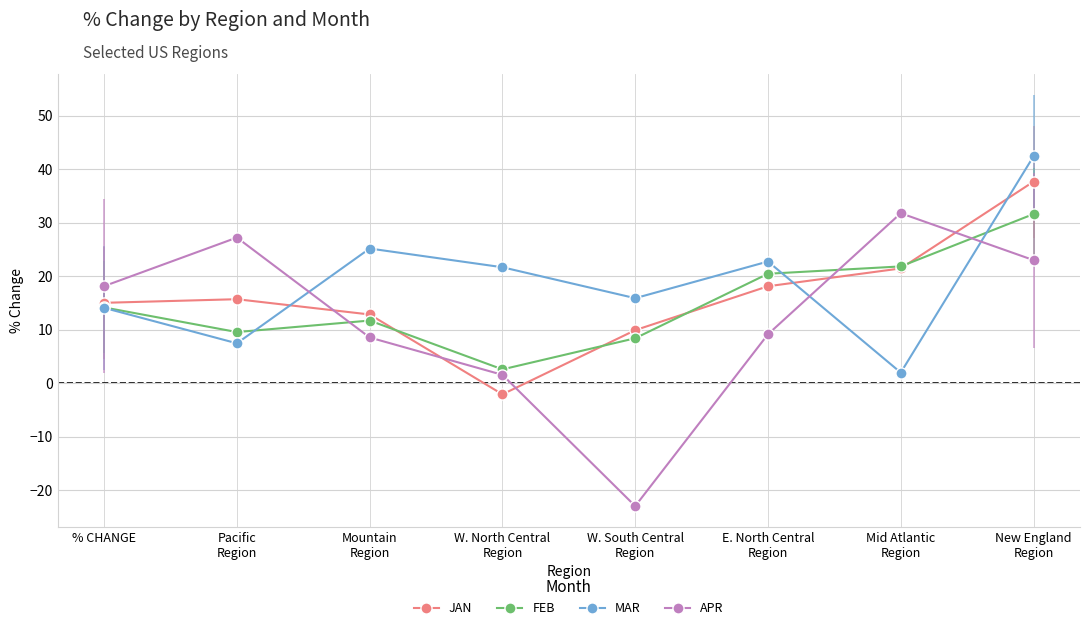

Where is the first local maximum for APR?

Pacific
Region